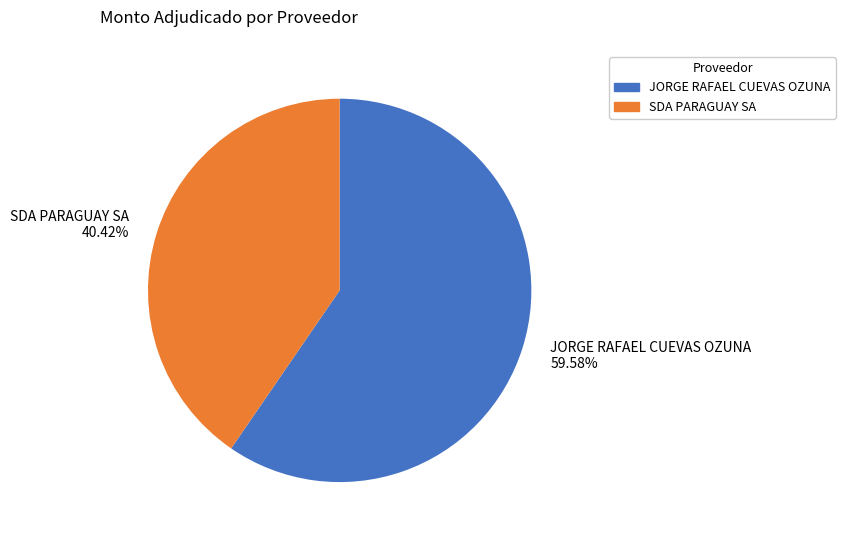

Do JORGE RAFAEL CUEVAS OZUNA and SDA PARAGUAY SA together represent more than half of the pie?

Yes